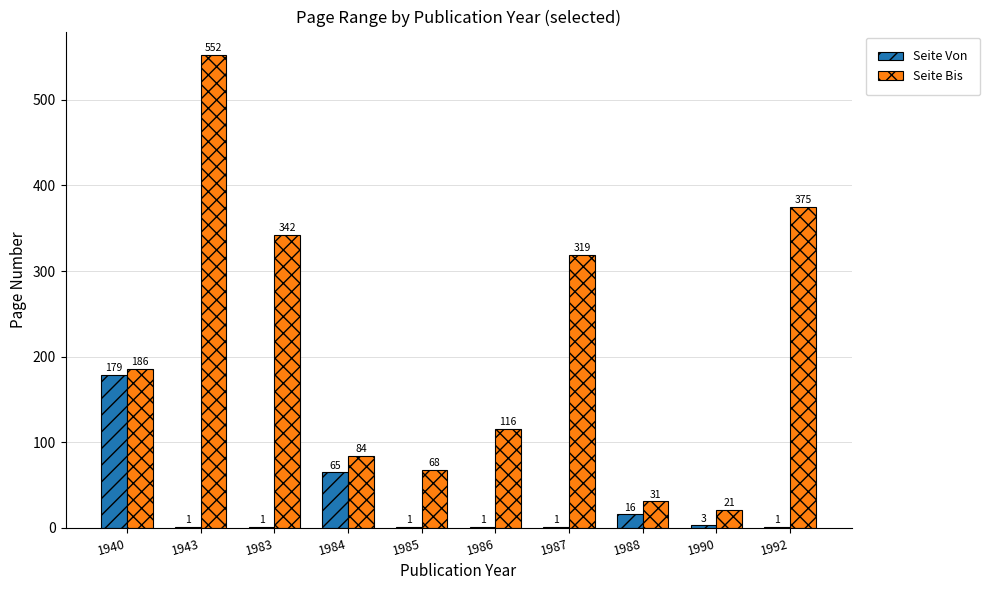

Which category has the highest value in the Seite Von series?

1940